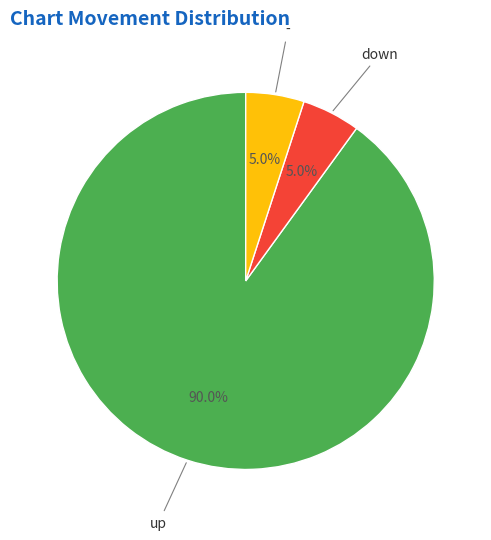

Does any single category account for the majority?

Yes